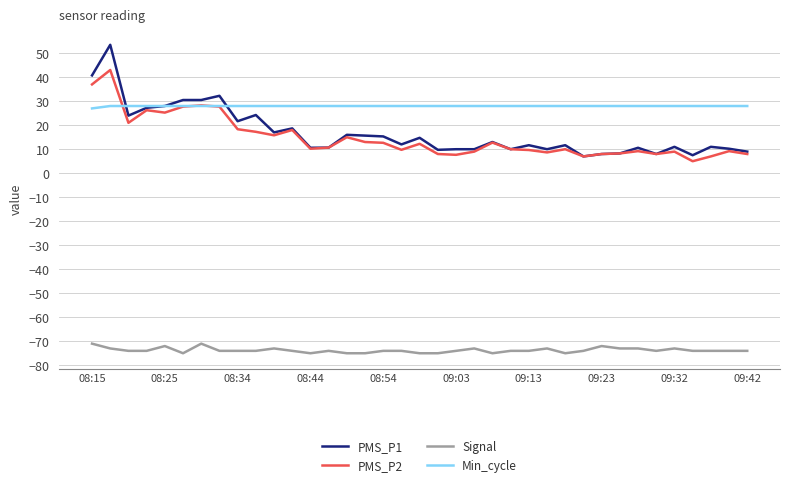

Is this an area chart (filled region under the line)?

No